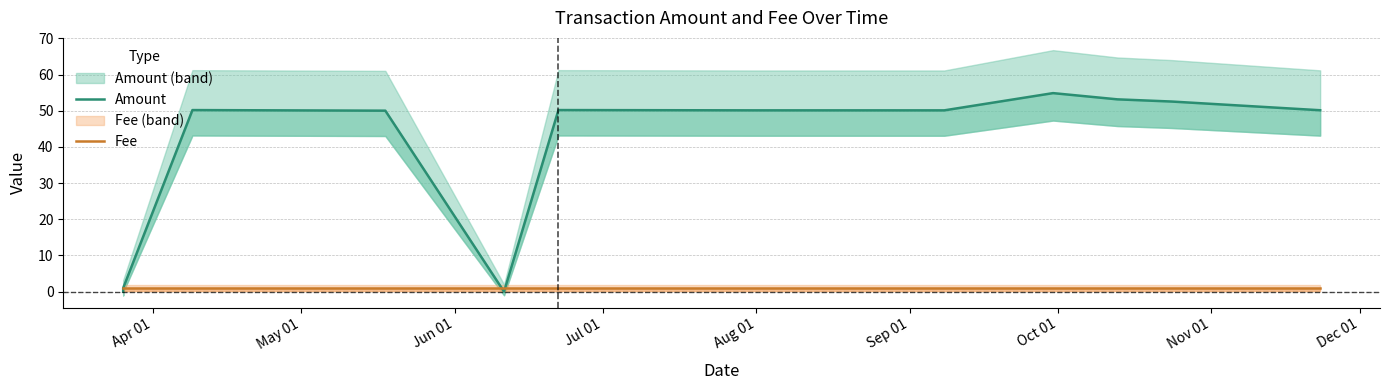

What is the value of the Fee point at the 12th from the left?

1.0